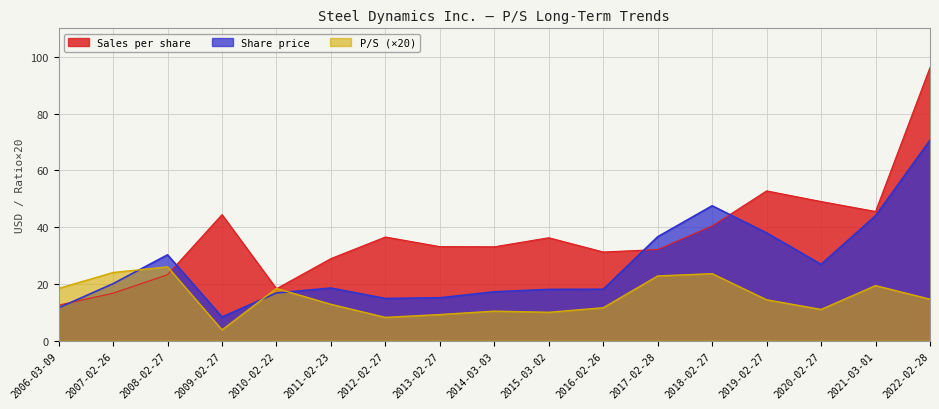

Where is the first local minimum for P/S?

2009-02-27